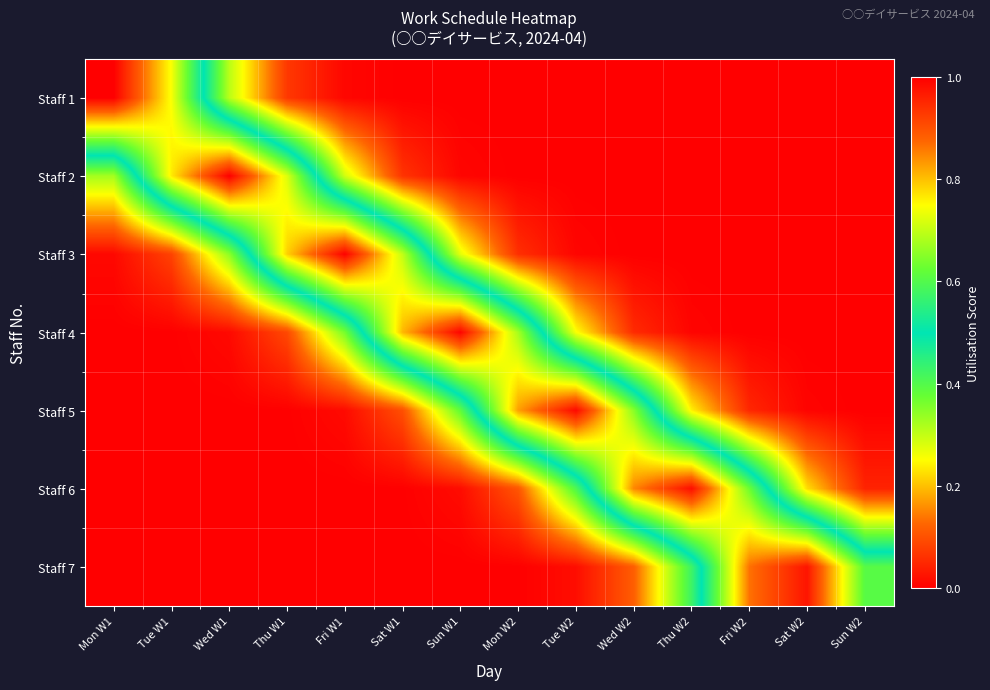

At which category is the sum across all series the highest?

Fri W1